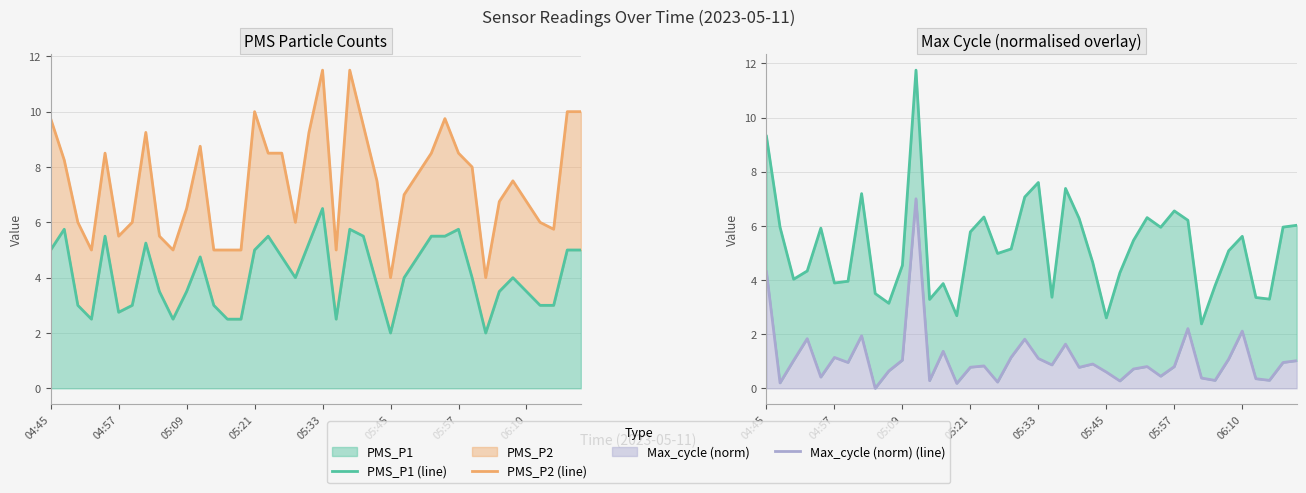

Rank the series by their maximum value, from highest to lowest.

PMS_P1 (line), PMS_P2 (line), Max_cycle (norm) (line)